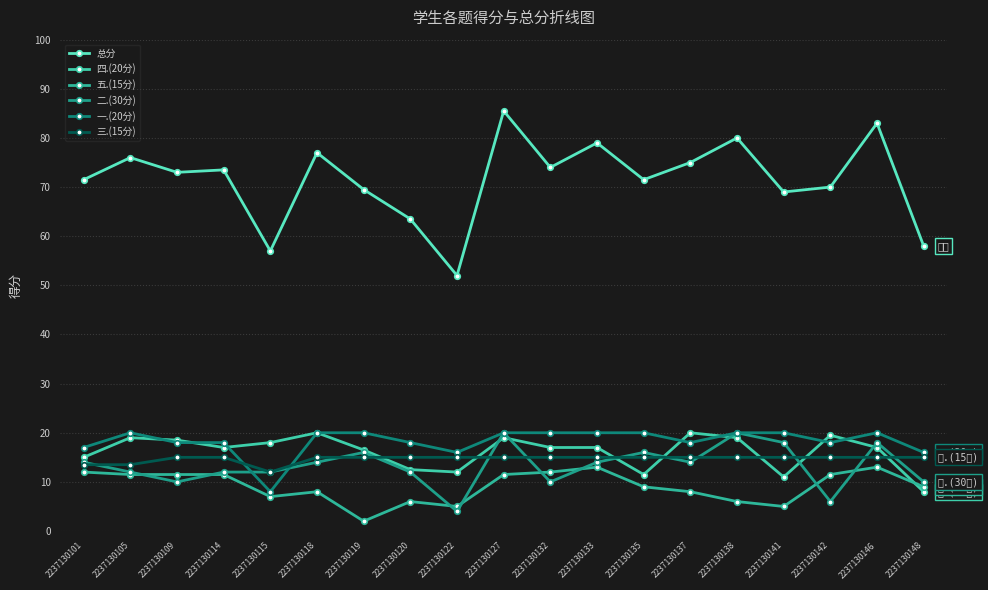

Rank the series by their maximum value, from highest to lowest.

总分, 四.(20分), 二.(30分), 一.(20分), 三.(15分), 五.(15分)